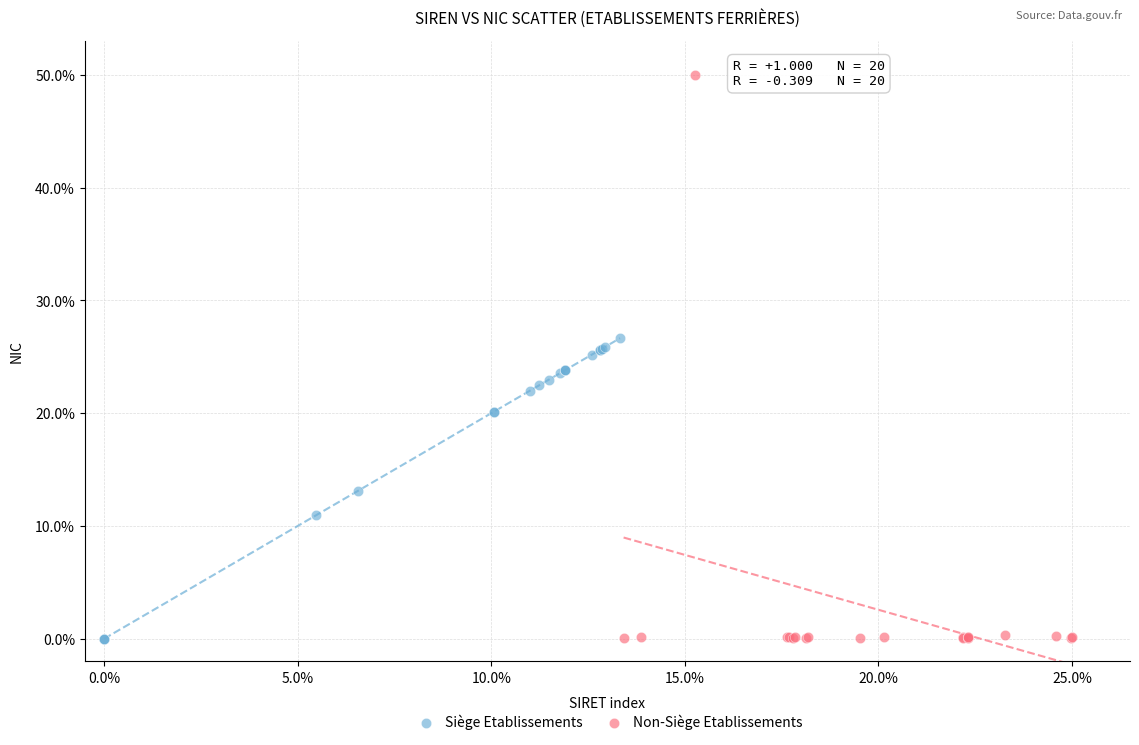

What are all the series names shown in the legend?

Siège Etablissements, Non-Siège Etablissements